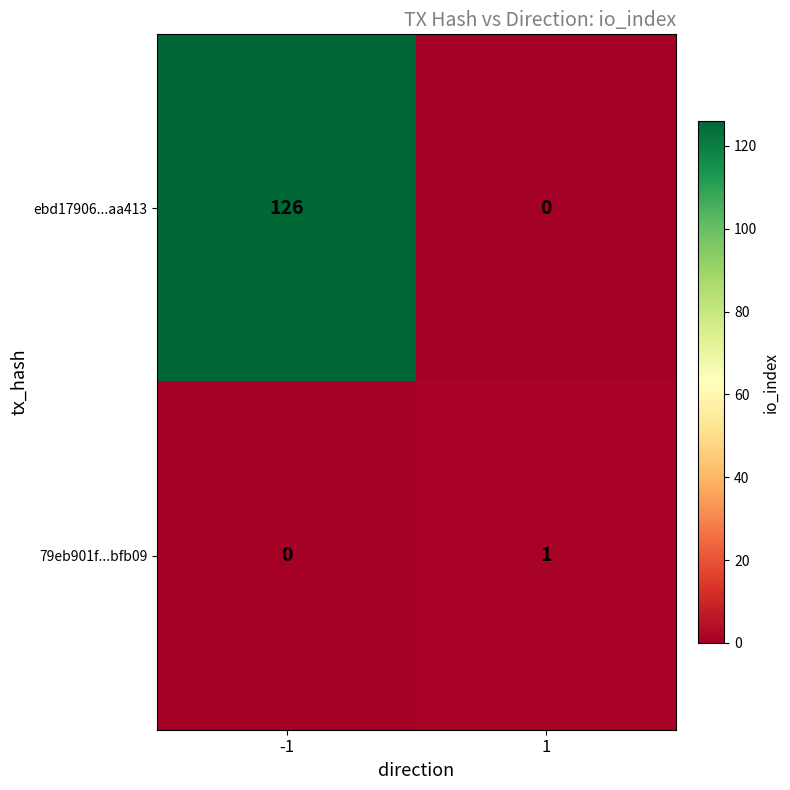

The ebd17906...aa413 series shows 0 at 1. True or false?

True